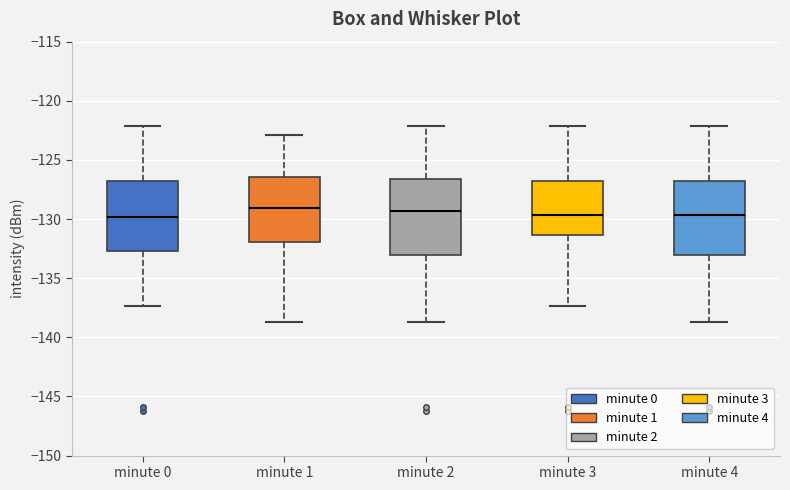

Reading left to right, transcribe this box plot: for each box, give where its median line is, the range the box spans, and where its two whiskers end, as read against the y-axis. The values are not printed on the chart, so give them approximately, as read against the axis.

minute 0: median -130.0, box -132.5 to -126.5, whiskers -137.5 to -122.0
minute 1: median -129.0, box -132.0 to -126.5, whiskers -138.5 to -123.0
minute 2: median -129.5, box -133.0 to -126.5, whiskers -138.5 to -122.0
minute 3: median -129.5, box -131.5 to -126.5, whiskers -137.5 to -122.0
minute 4: median -129.5, box -133.0 to -126.5, whiskers -138.5 to -122.0